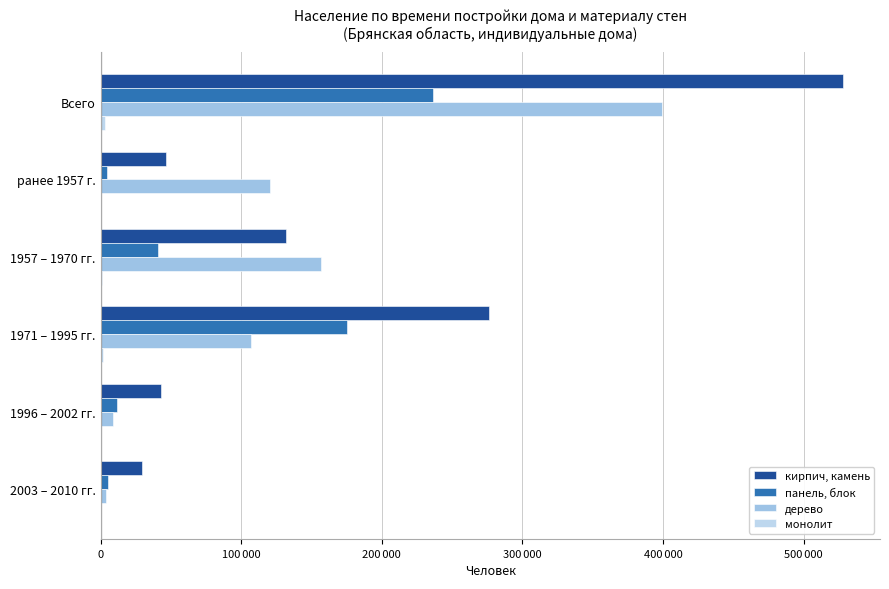

How many values in the панель, блок series are below 40628?

3